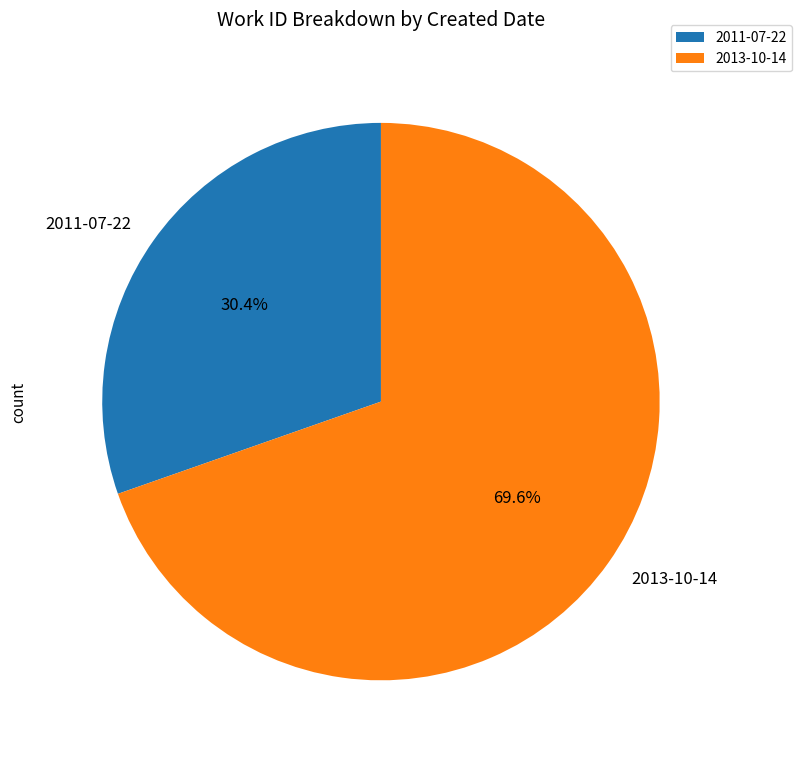

Which has a higher value, 2013-10-14 or 2011-07-22?

2013-10-14